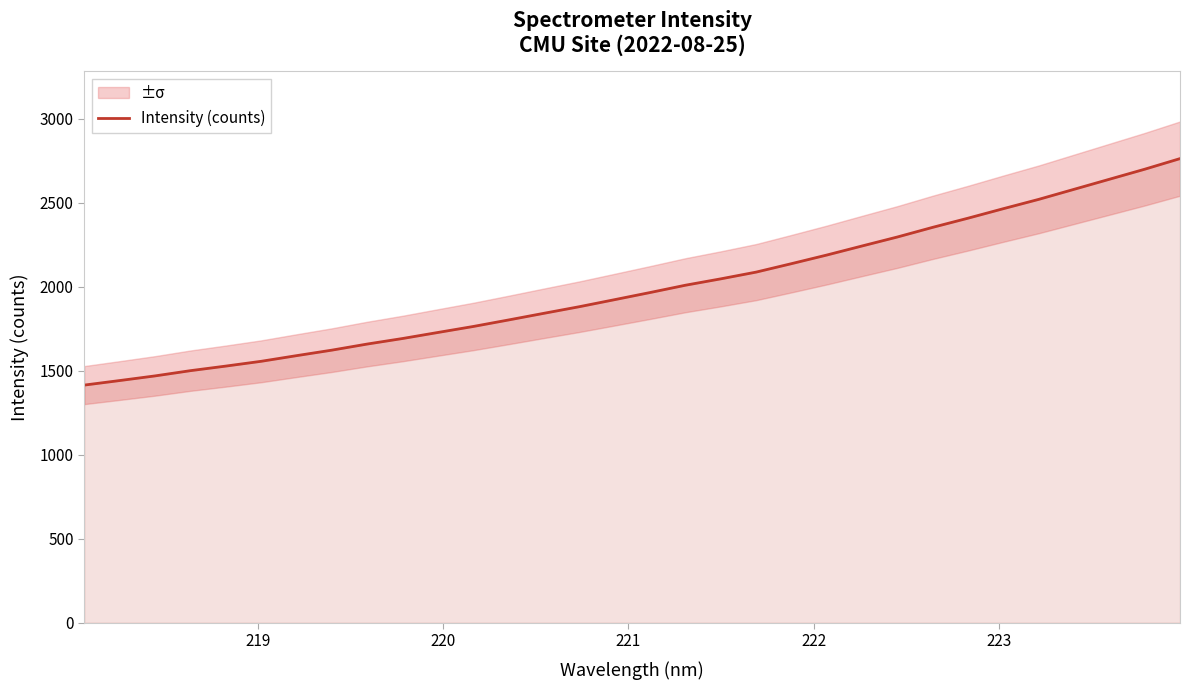

What is the lowest value of the Intensity (counts) series?

1415.0